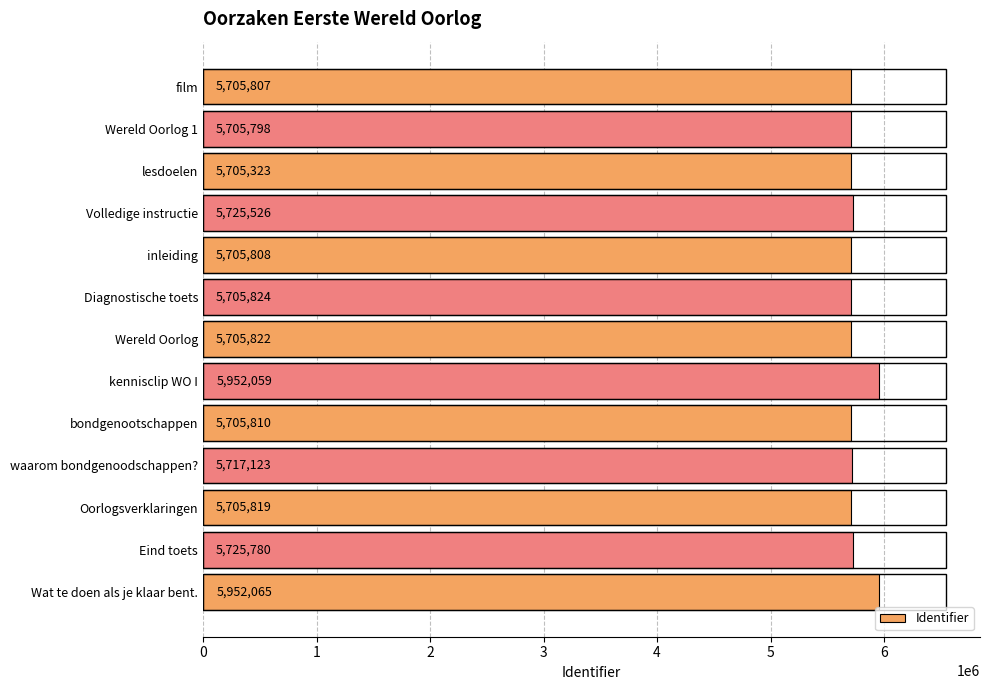

What is the change in value from waarom bondgenoodschappen? to Wat te doen als je klaar bent.?

+234942